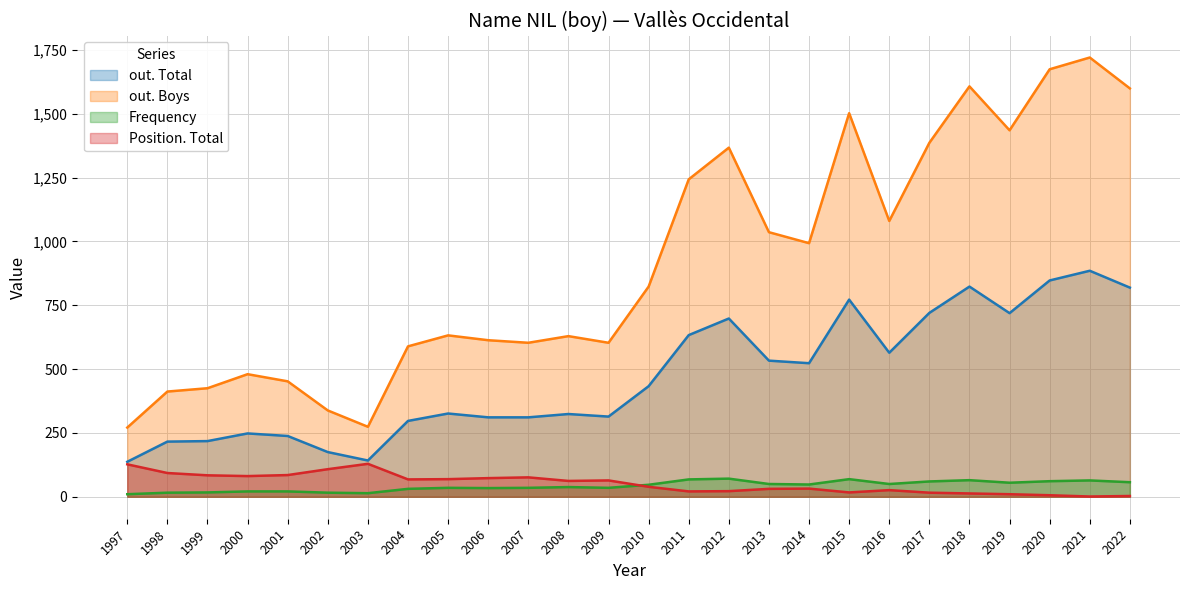

Which series changed the most between 2000 and 2011?

out. Boys